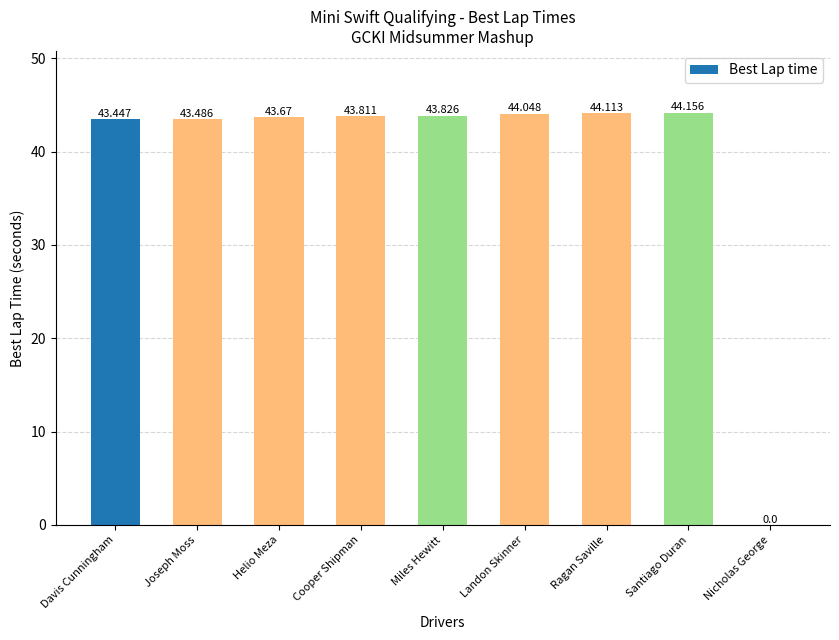

Which category has the highest value across all series?

Santiago Duran